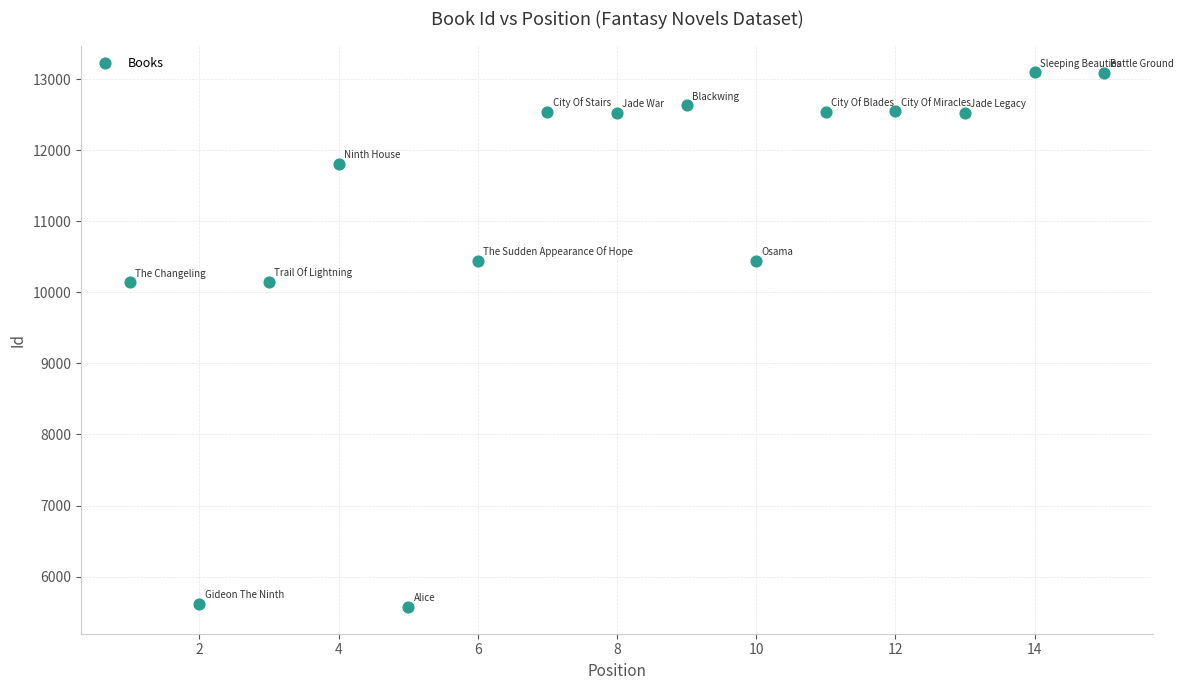

What is the range of Y values (max minus min)?

7530